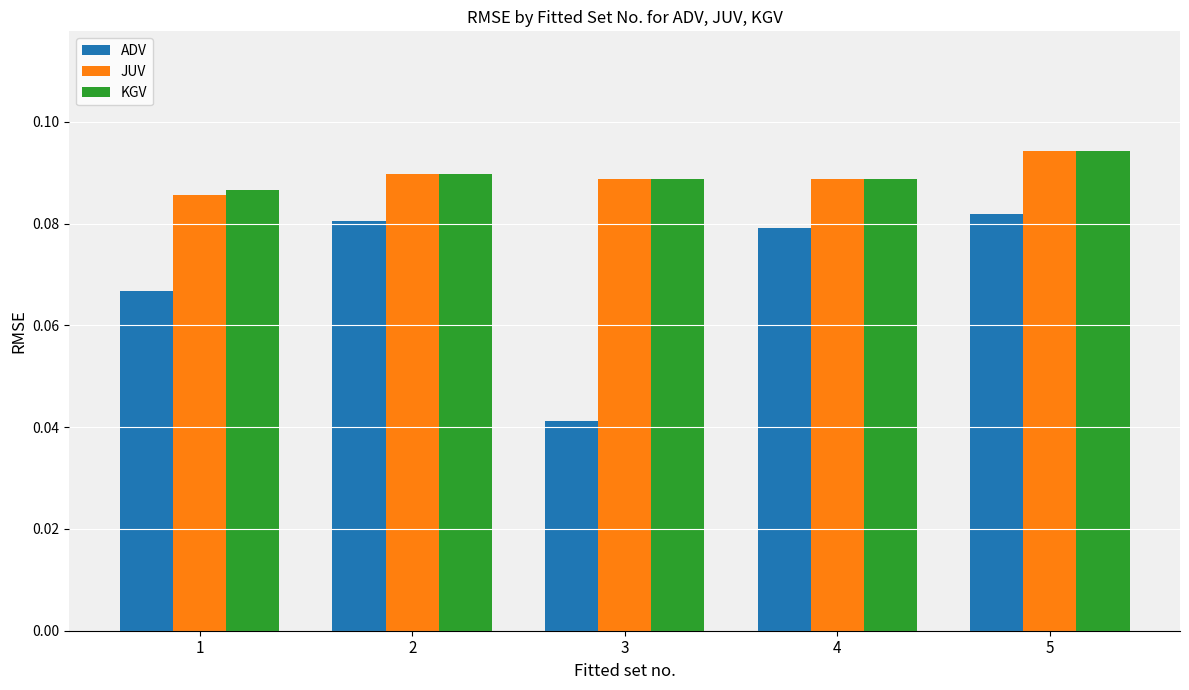

What is the sum of all KGV values?

0.4